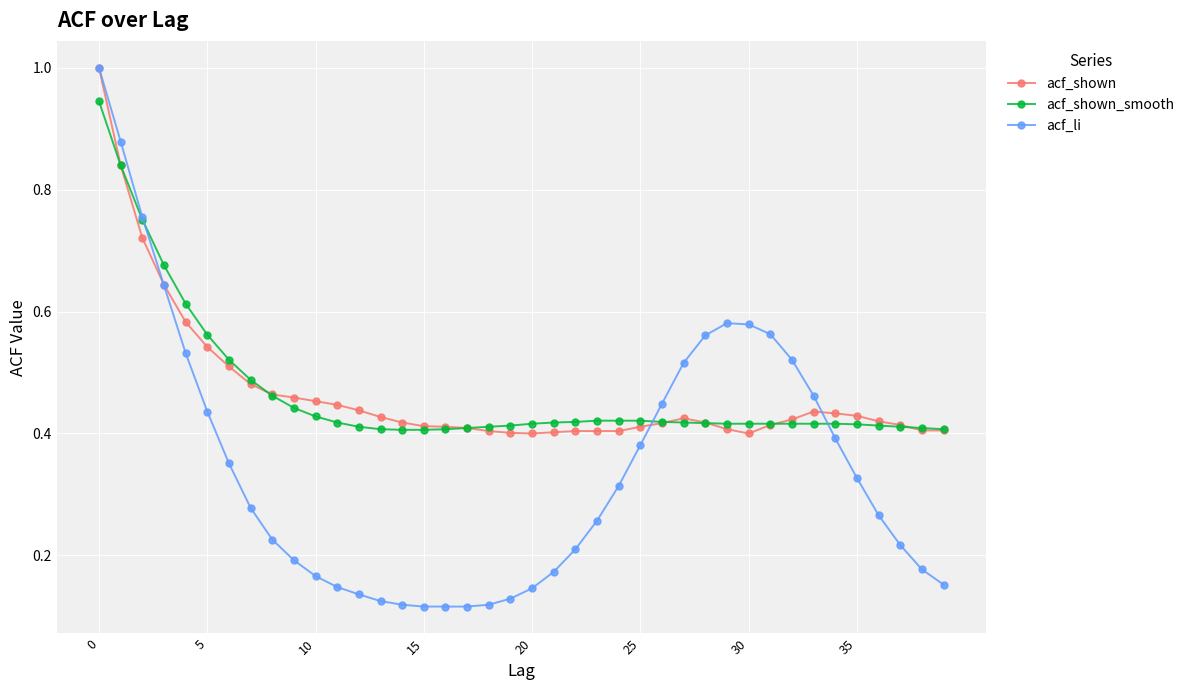

At how many categories does at least one series exceed 0?

40